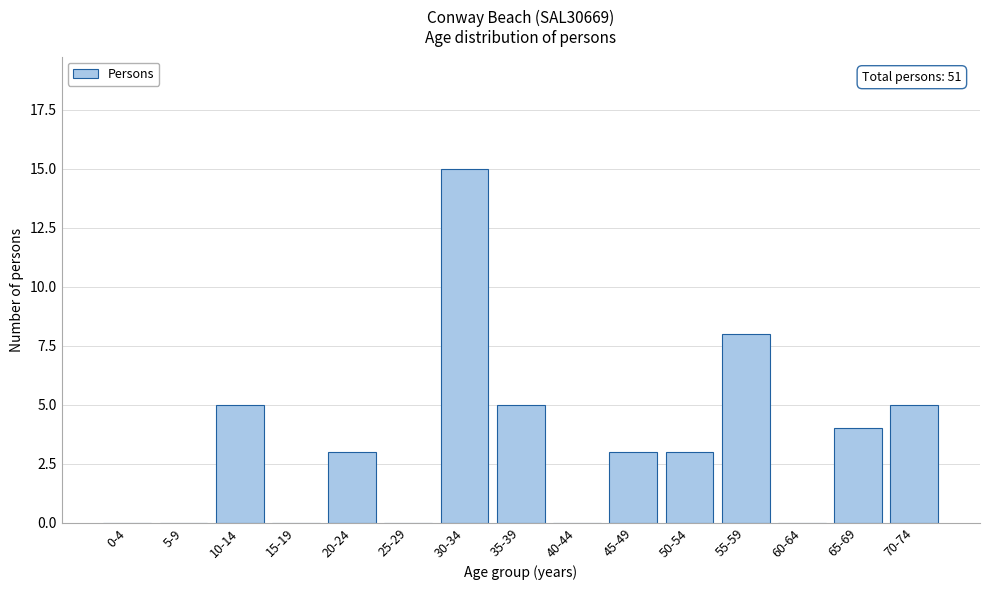

Reading left to right, extract all data points from this chart.

0-4=0	5-9=0	10-14=5	15-19=0	20-24=3	25-29=0	30-34=15	35-39=5	40-44=0	45-49=3	50-54=3	55-59=8	60-64=0	65-69=4	70-74=5